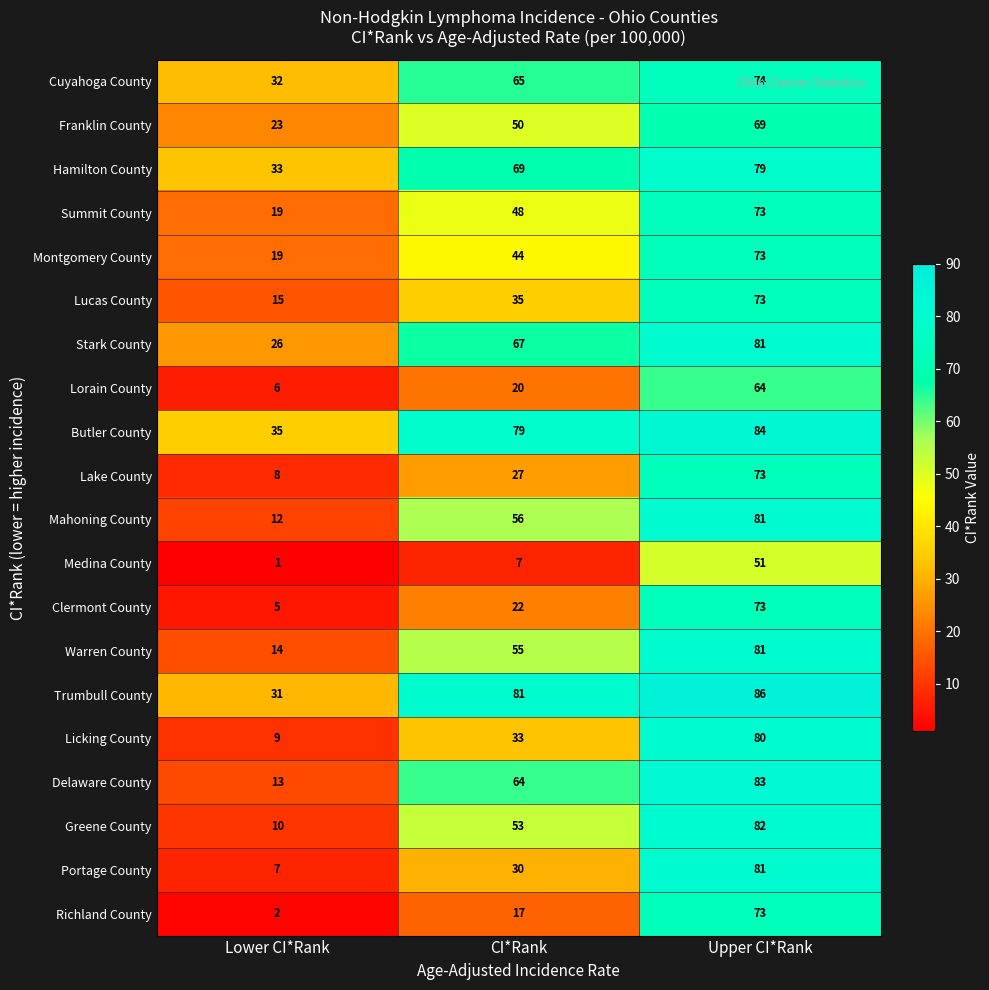

The Butler County series shows 35 at Lower CI*Rank. True or false?

True